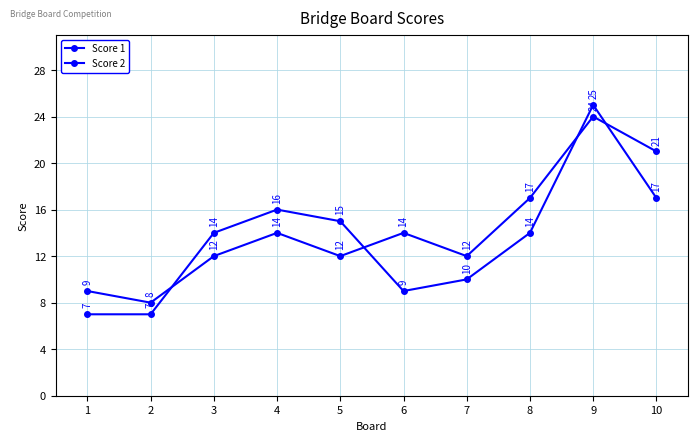

Which series has the largest range (max minus min)?

Score 2